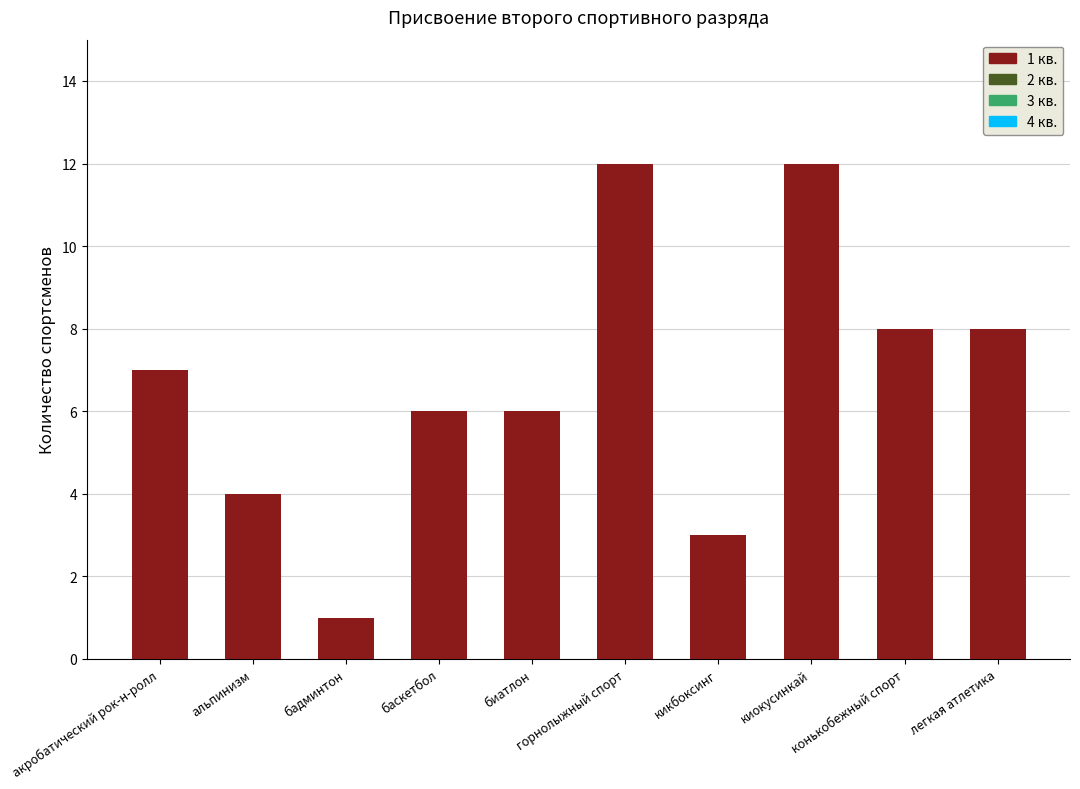

What is the greatest value displayed?

12